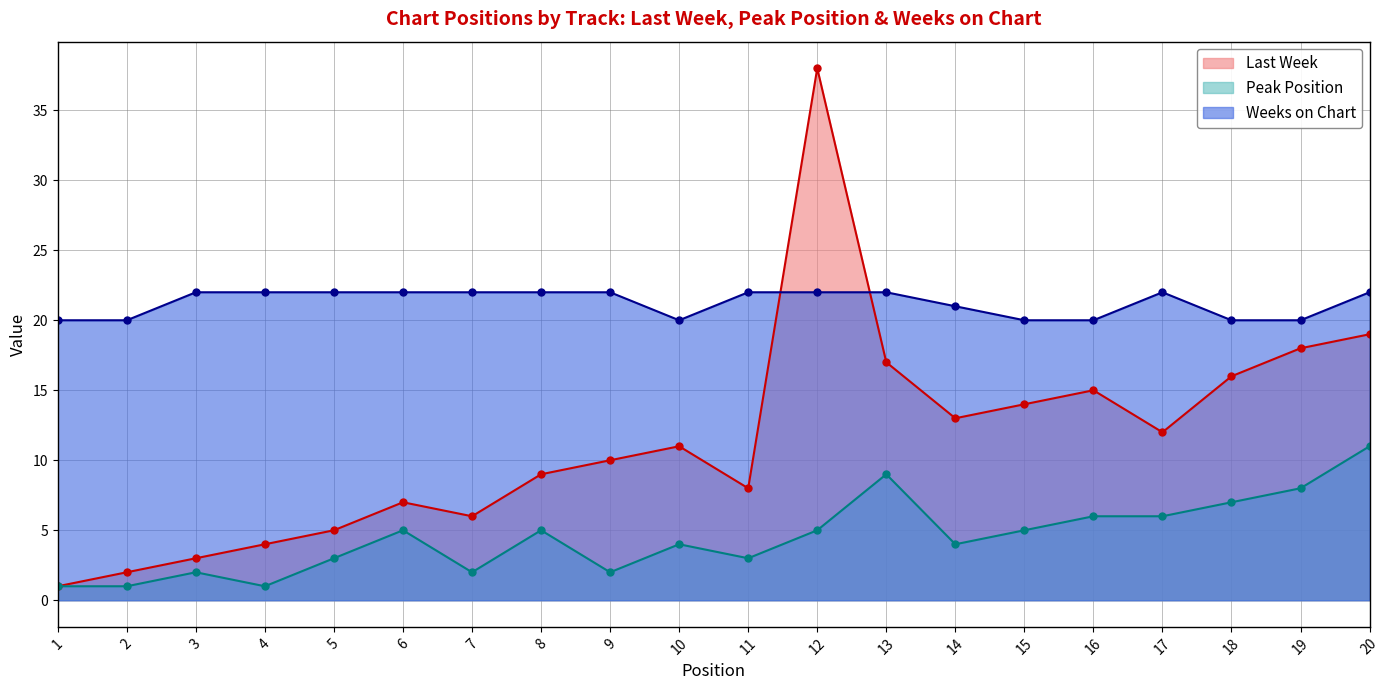

Reading left to right, list all the values displayed in this chart.

Last Week: 1	2	3	4	5	7	6	9	10	11	8	38	17	13	14	15	12	16	18	19
Peak Position: 1	1	2	1	3	5	2	5	2	4	3	5	9	4	5	6	6	7	8	11
Weeks on Chart: 20	20	22	22	22	22	22	22	22	20	22	22	22	21	20	20	22	20	20	22